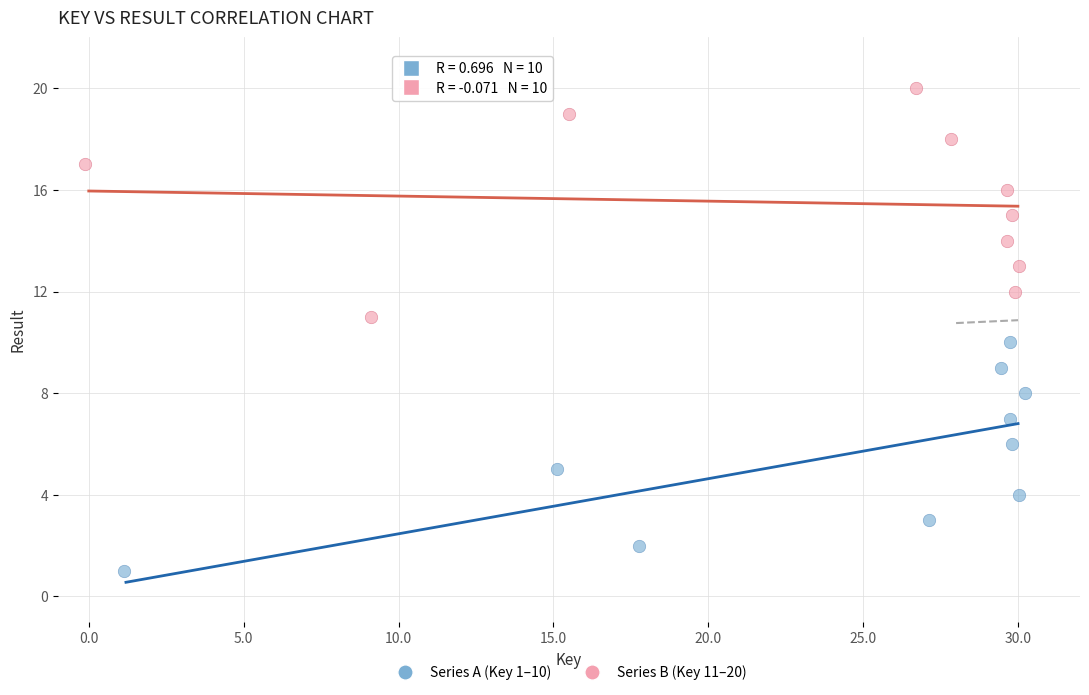

Which series reaches the minimum Y coordinate?

Series A (Key 1–10)